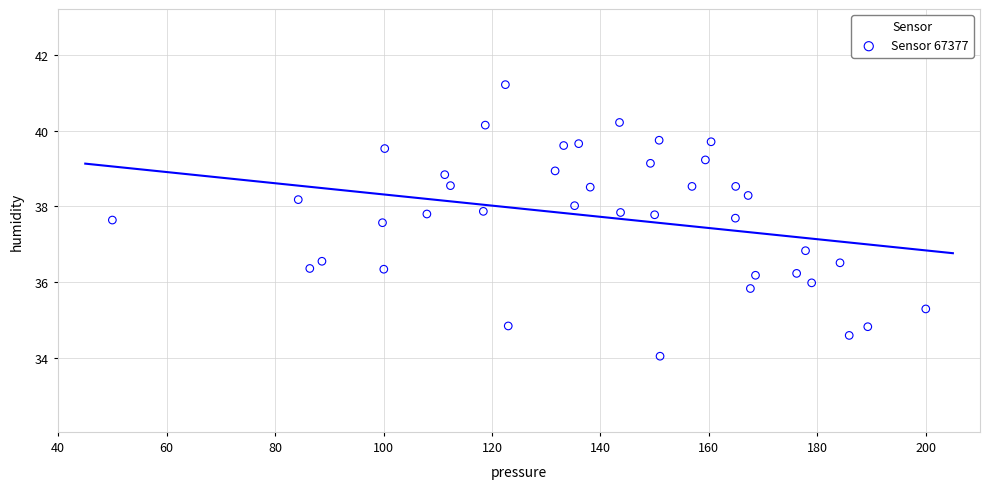

What Y value in the scatter plot is closest to 37?

36.8